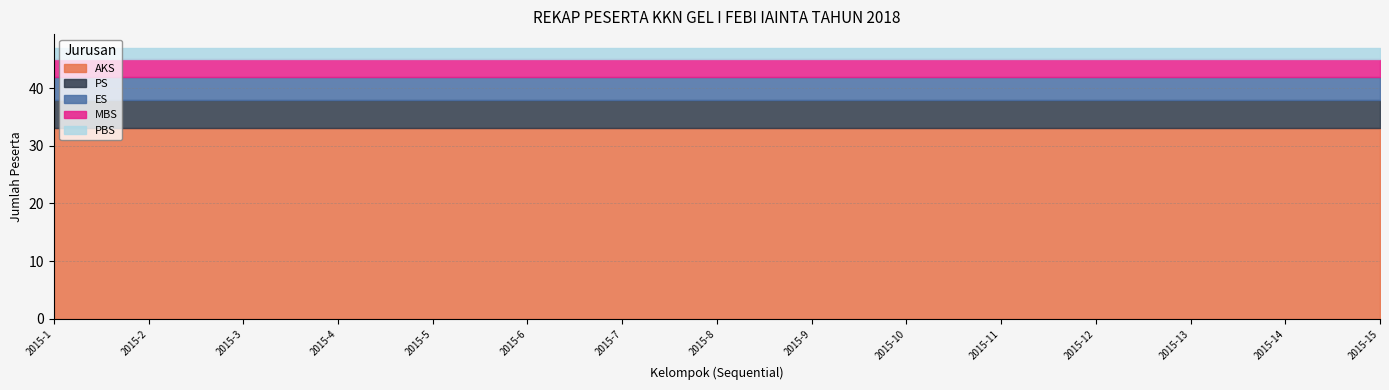

True or false: AKS and PBS cross at least once.

False